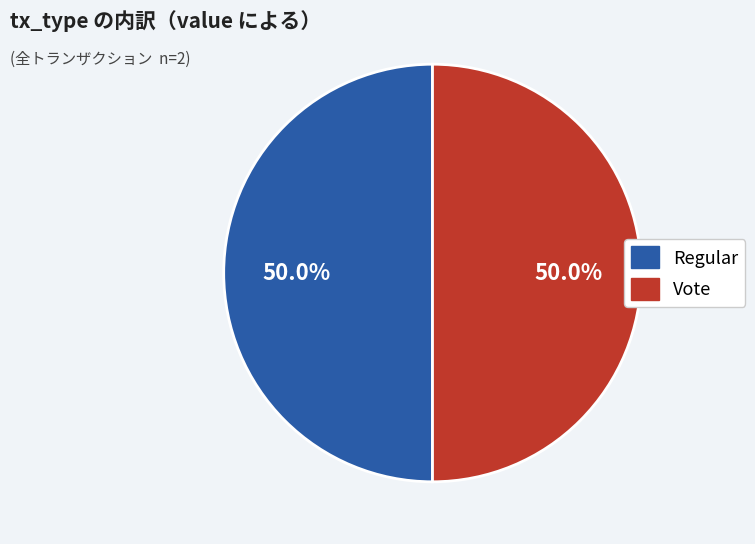

Approximately how many times larger is the value at Regular compared to Vote?

1.0